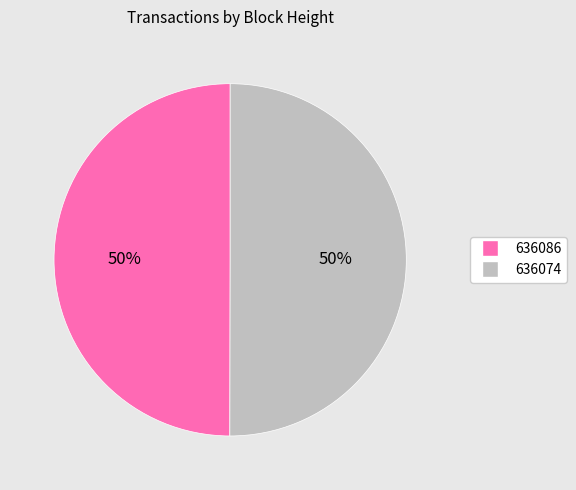

What is the ratio of the value at 636086 to the value at 636074?

1.0